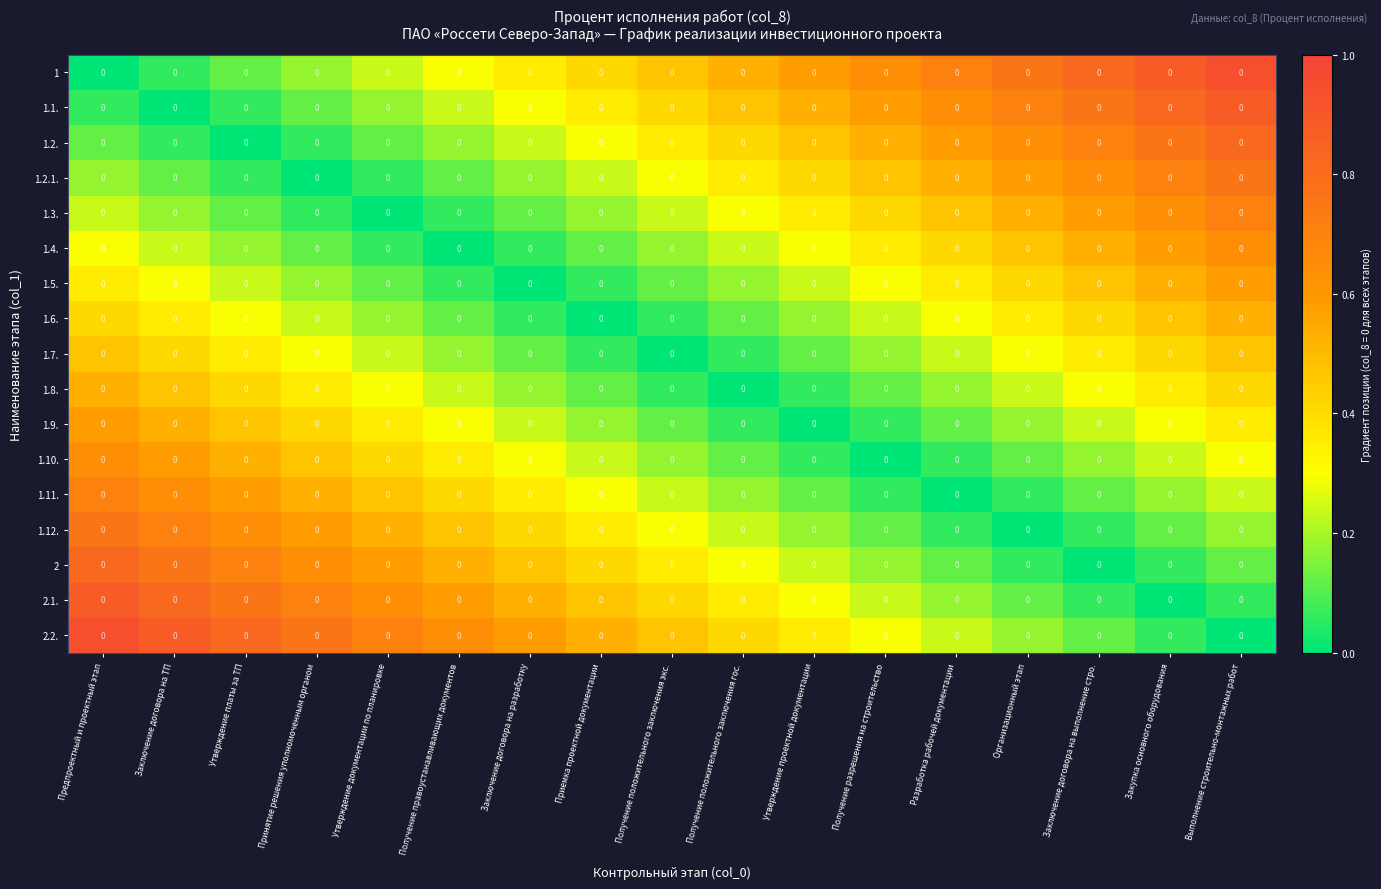

True or false: 1.4. has a value of 0.1 at Утверждение документации по планировке.

False